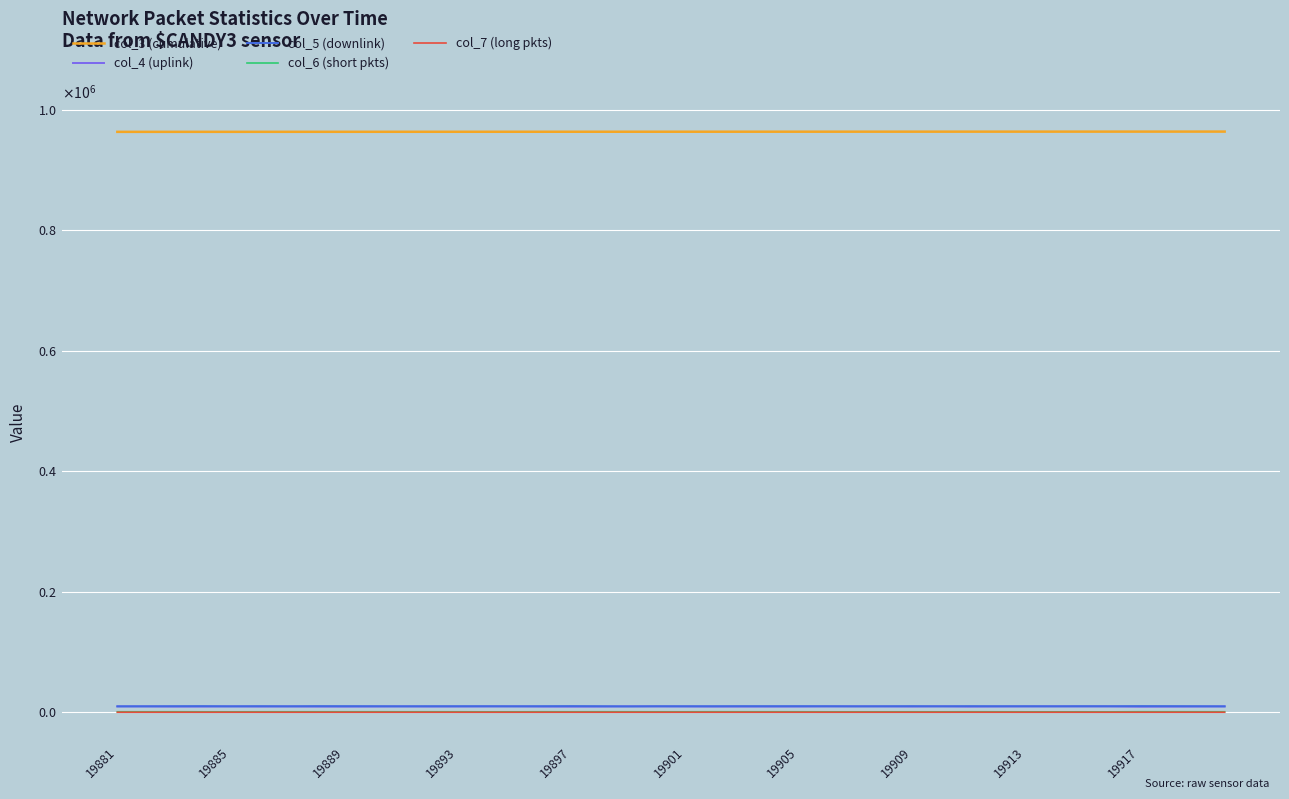

What are all the series names shown in the legend?

col_3 (cumulative), col_4 (uplink), col_5 (downlink), col_6 (short pkts), col_7 (long pkts)